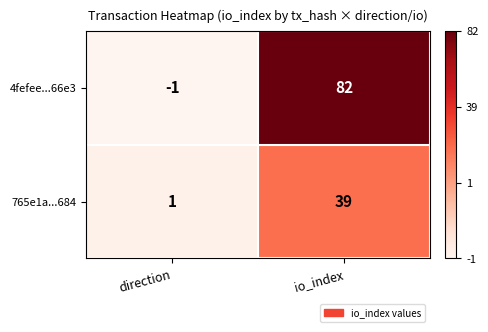

What is the difference between the 4fefee...66e3 values at io_index and direction?

83